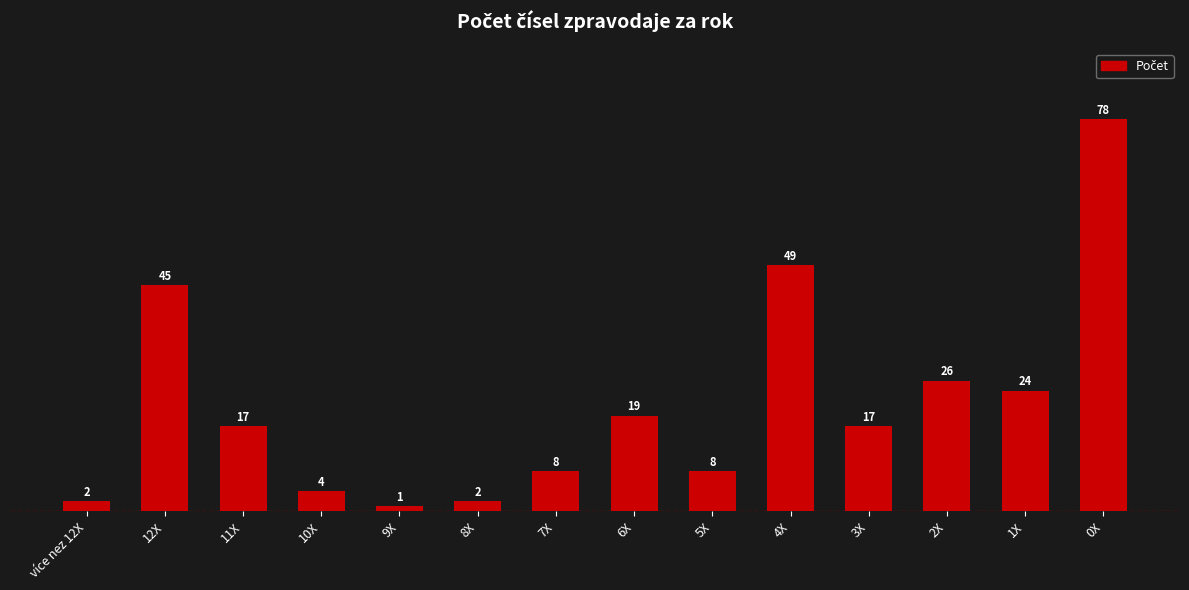

What is the change in value from 1X to 0X?

+54